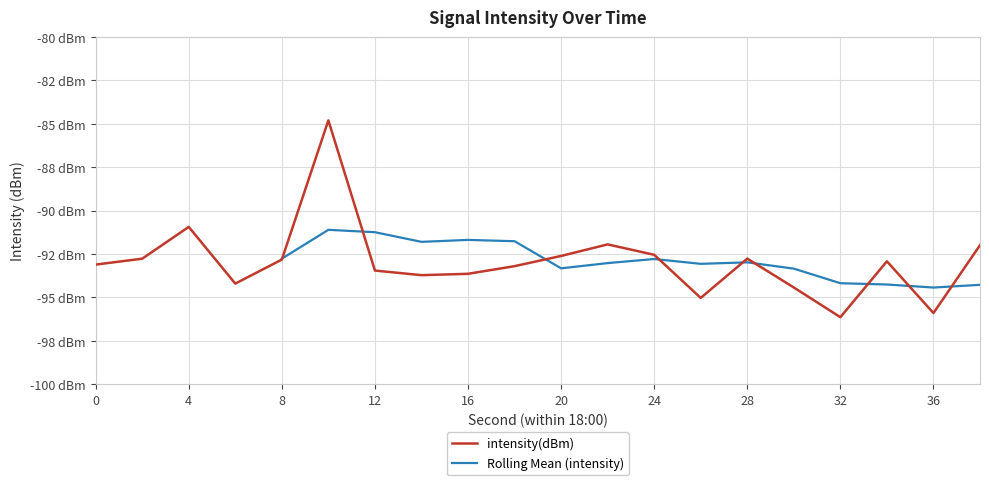

Where is the data nearest to the value -90?

4